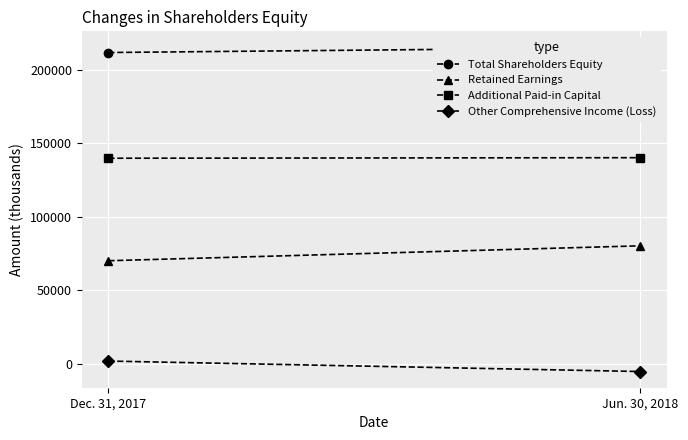

Between Dec. 31, 2017 and Jun. 30, 2018, which is larger?

Jun. 30, 2018